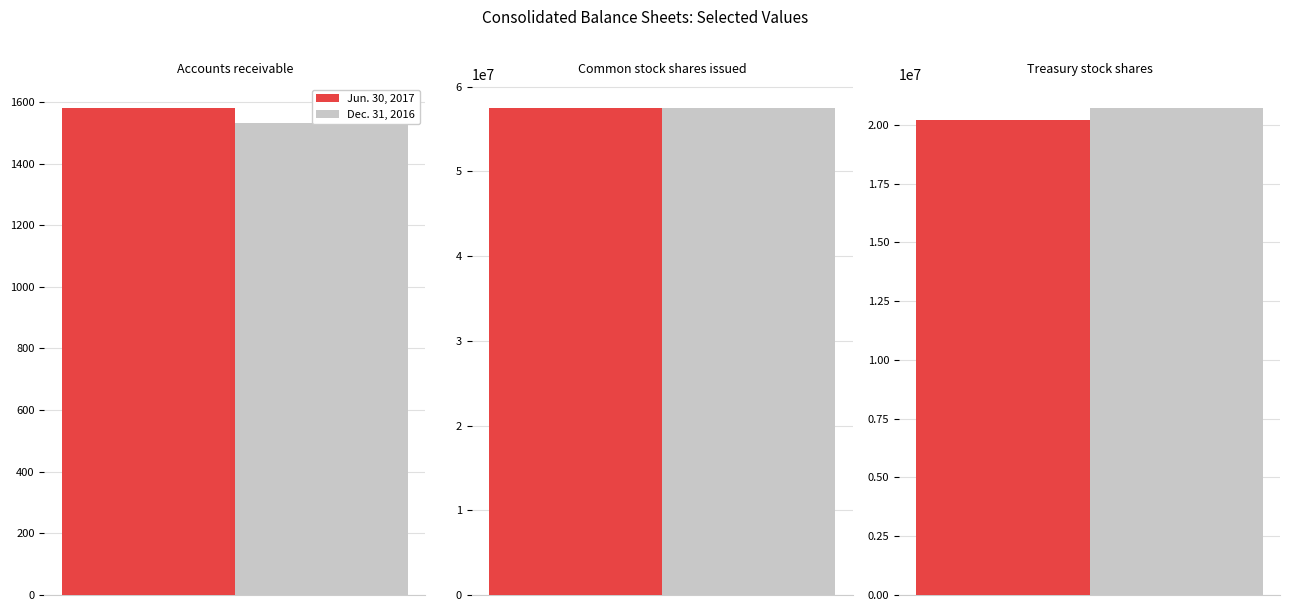

At which category is the sum across all series the highest?

Common stock shares issued